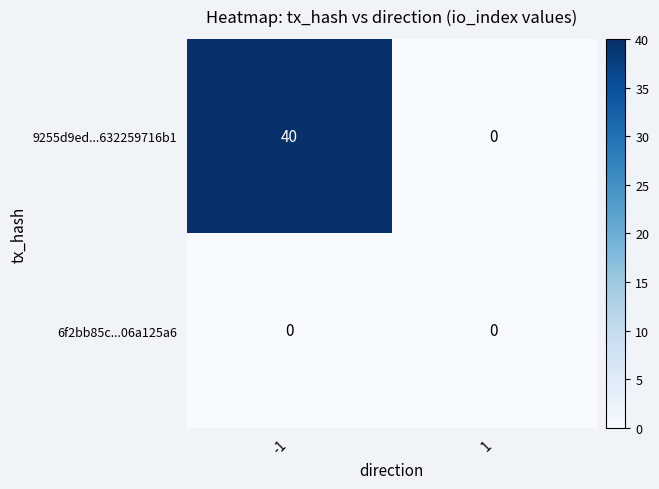

Which series has the largest total across all categories?

9255d9ed...632259716b1